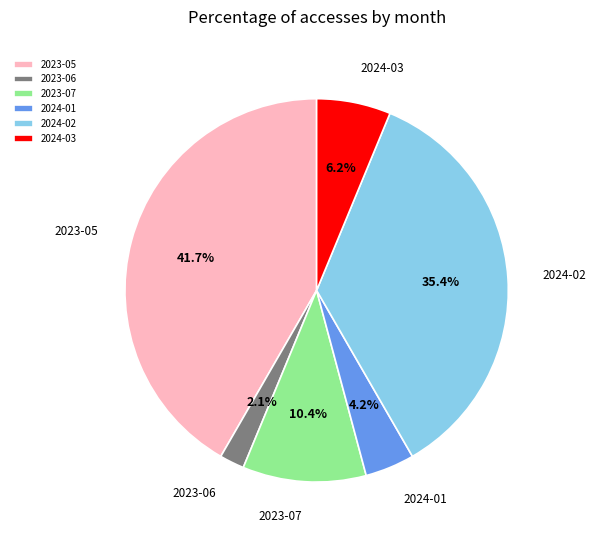

What is the largest slice in the pie chart?

2023-05